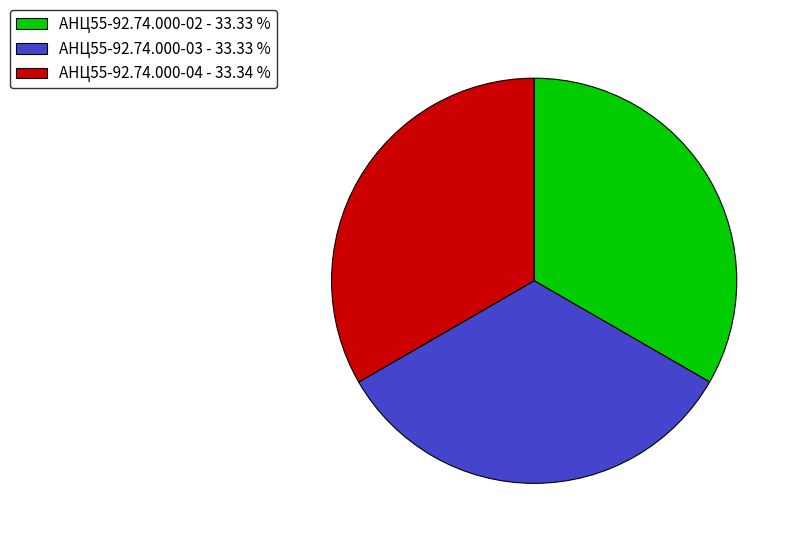

Is АНЦ55-92.74.000-04 the majority of the pie?

No